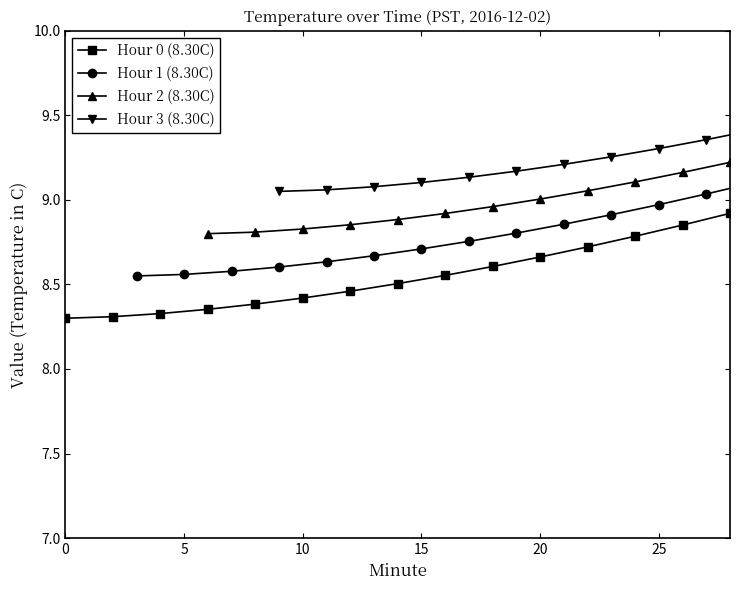

How many lines are shown in the chart?

4